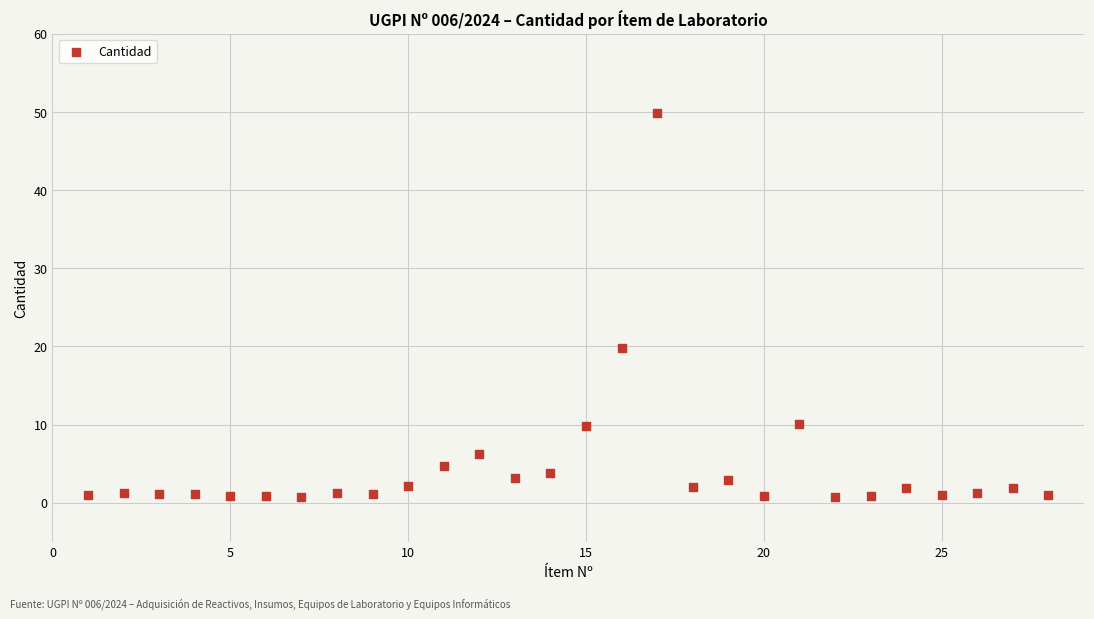

What is the range of Y values (max minus min)?

49.1